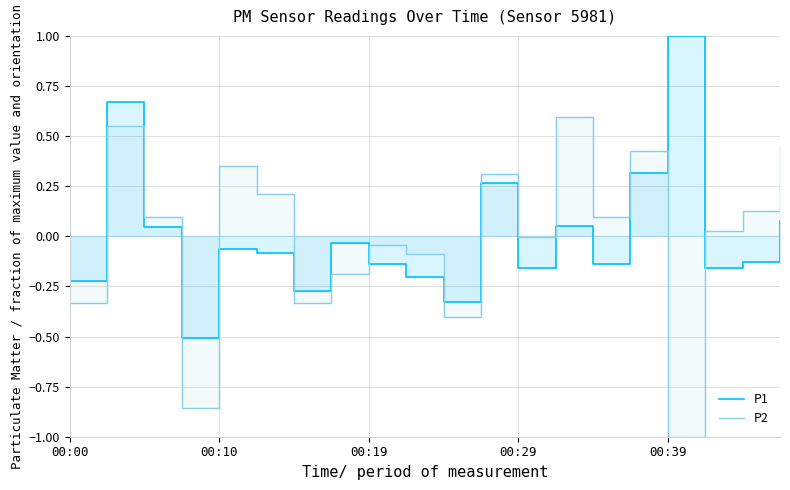

What is the maximum value shown in the chart?

1.0